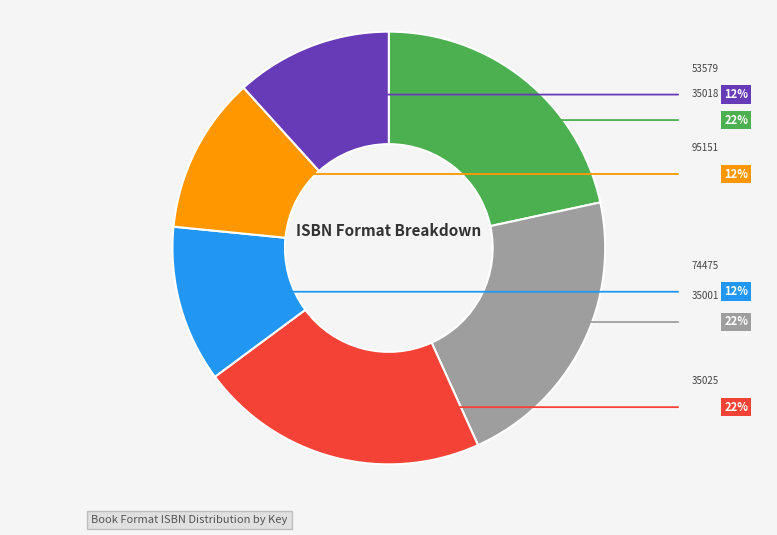

Is there any slice that represents more than half of the pie?

No